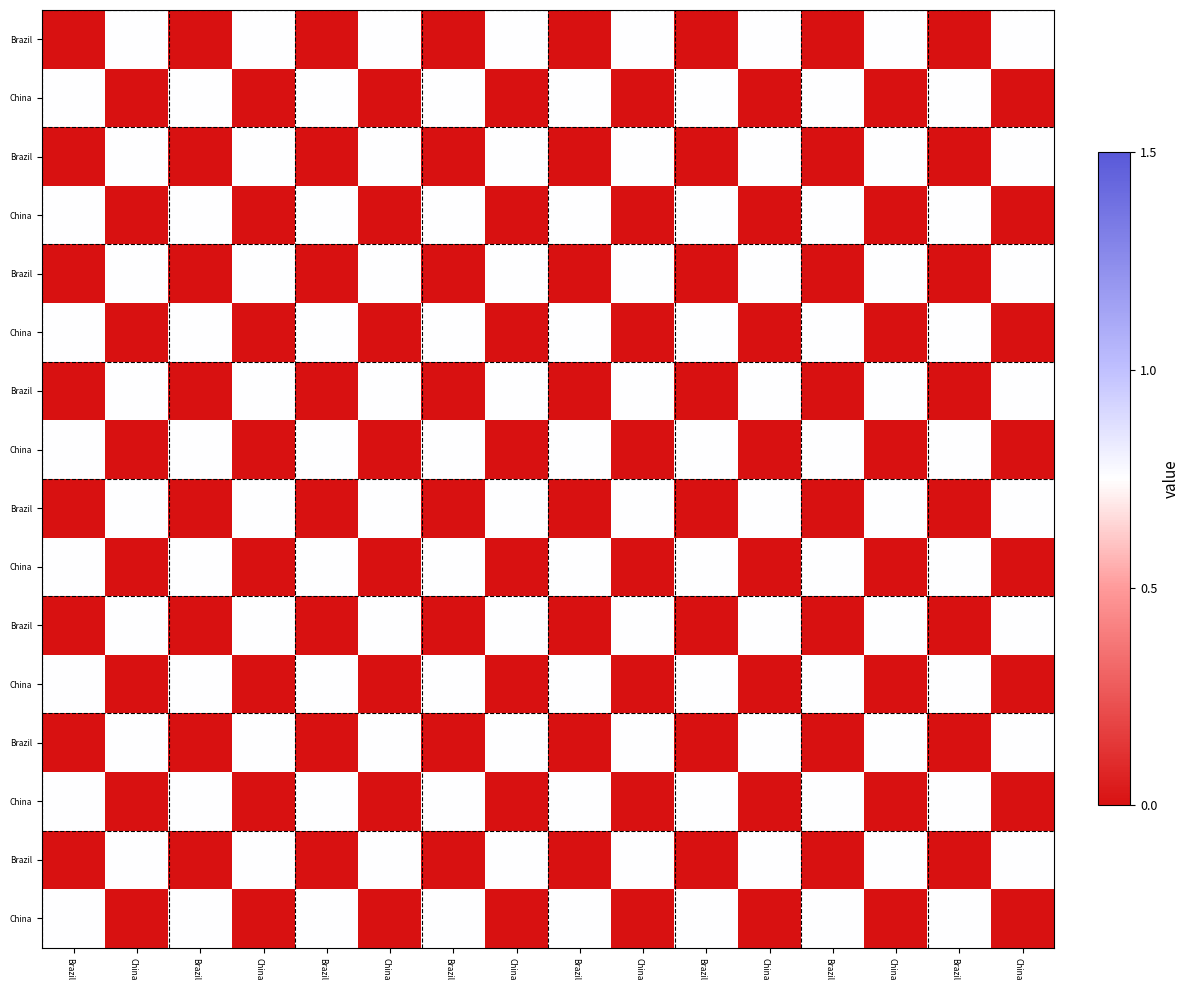

Which has a higher value, China or China?

China